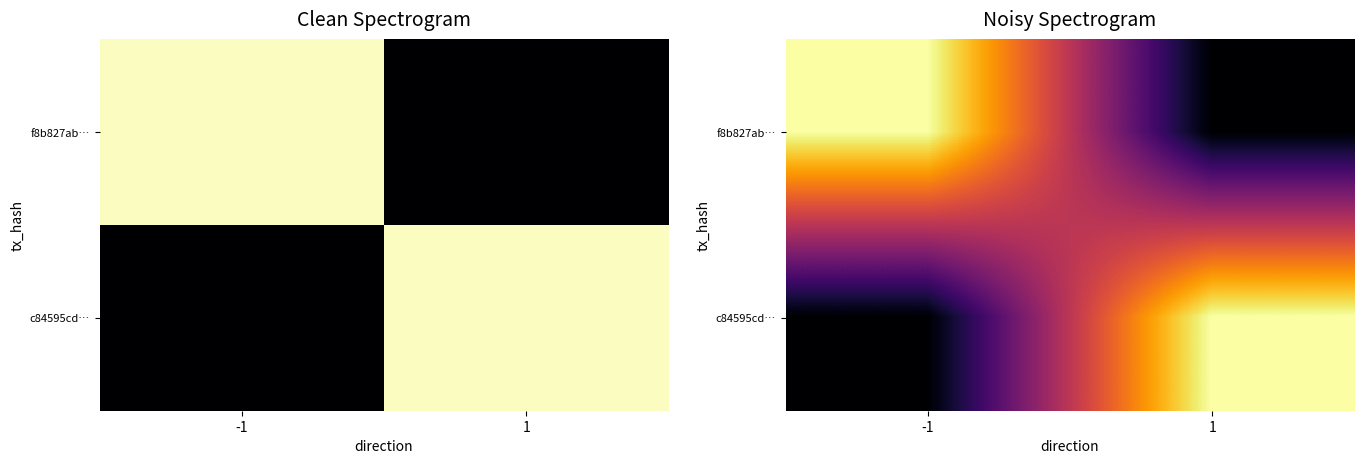

What is the spread (max minus min) of values at 1?

1593508528